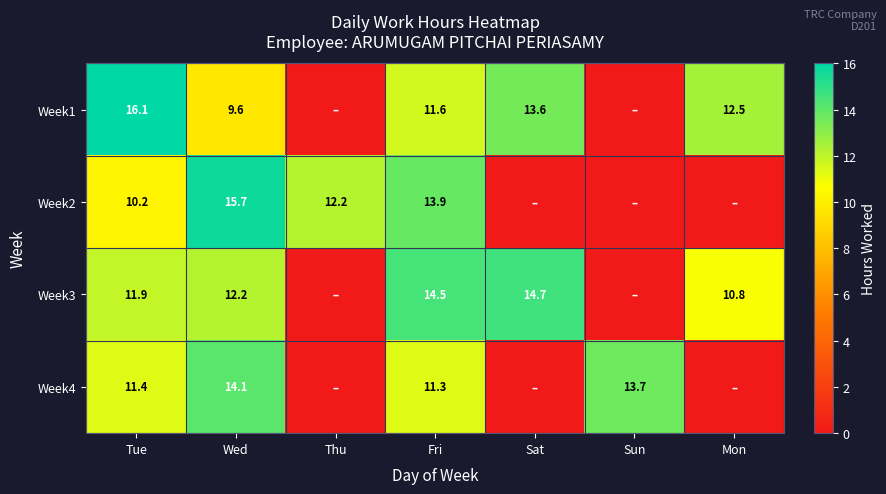

What is the difference between the Week2 values at Tue and Wed?

5.5